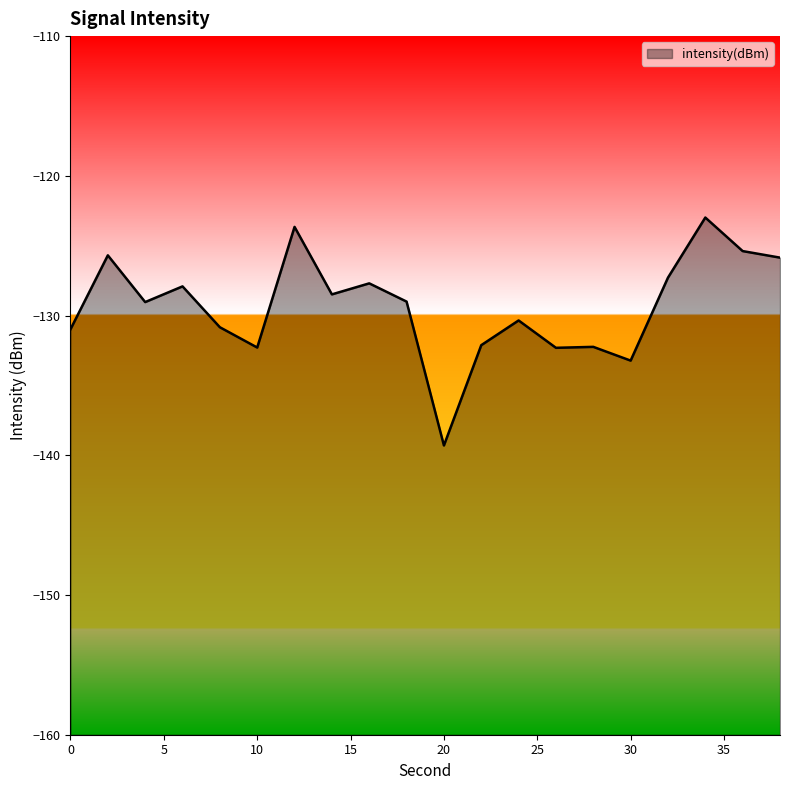

Count the number of data series in this chart.

1